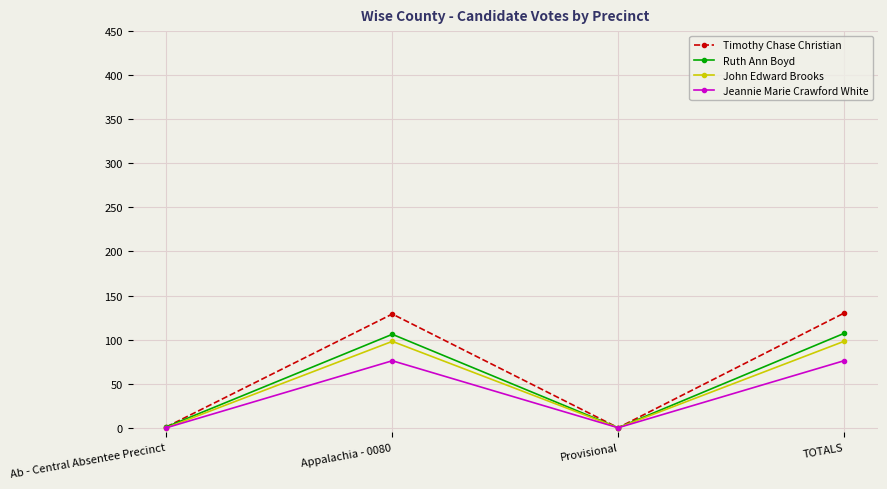

What is the label of the 4th point from the left?

TOTALS